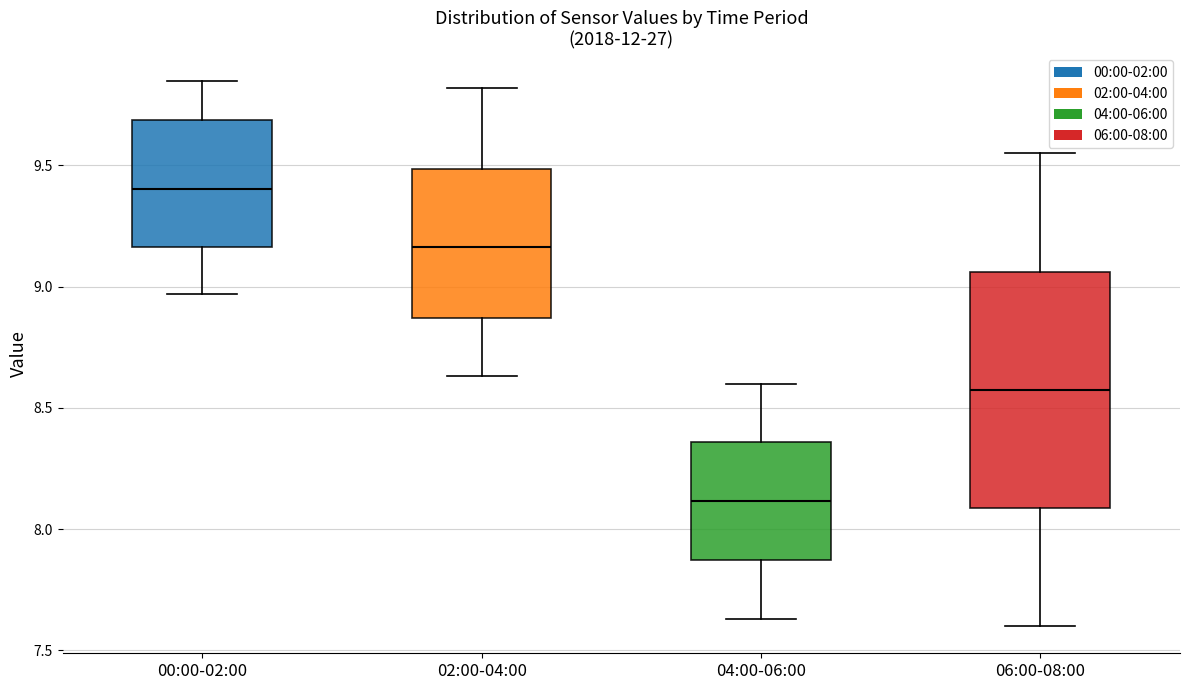

Reading left to right, transcribe this box plot: for each box, give where its median line is, the range the box spans, and where its two whiskers end, as read against the y-axis. The values are not printed on the chart, so give them approximately, as read against the axis.

00:00-02:00: median 9.40, box 9.15 to 9.70, whiskers 8.95 to 9.85
02:00-04:00: median 9.15, box 8.85 to 9.50, whiskers 8.65 to 9.80
04:00-06:00: median 8.10, box 7.85 to 8.35, whiskers 7.65 to 8.60
06:00-08:00: median 8.60, box 8.10 to 9.05, whiskers 7.60 to 9.55